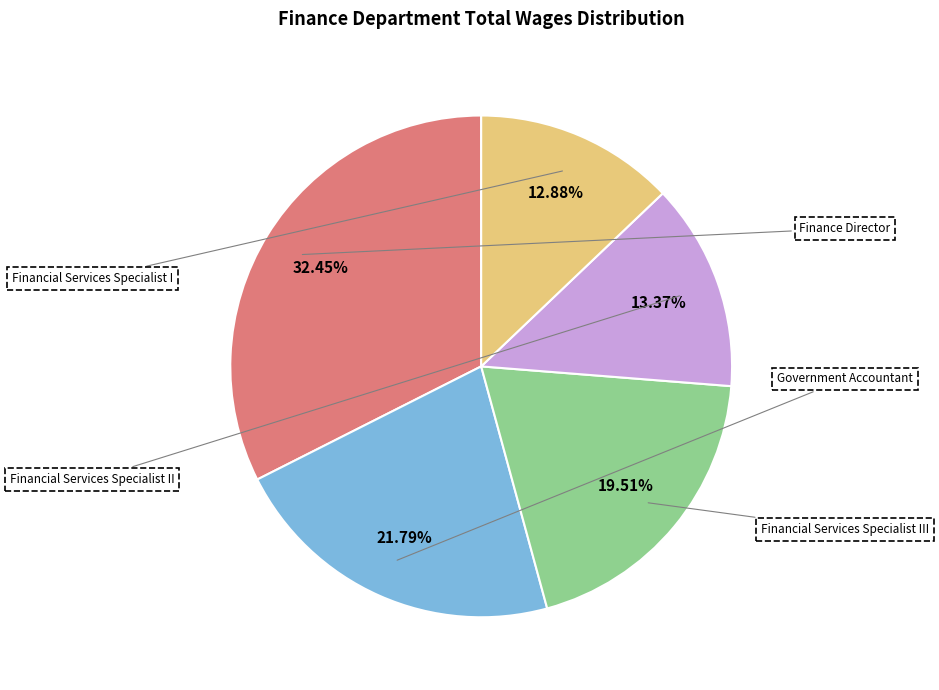

True or false: Government Accountant accounts for 22% of the total.

True